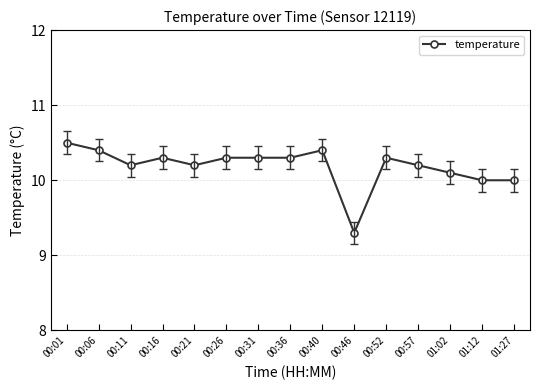

What is the greatest value displayed?

10.5